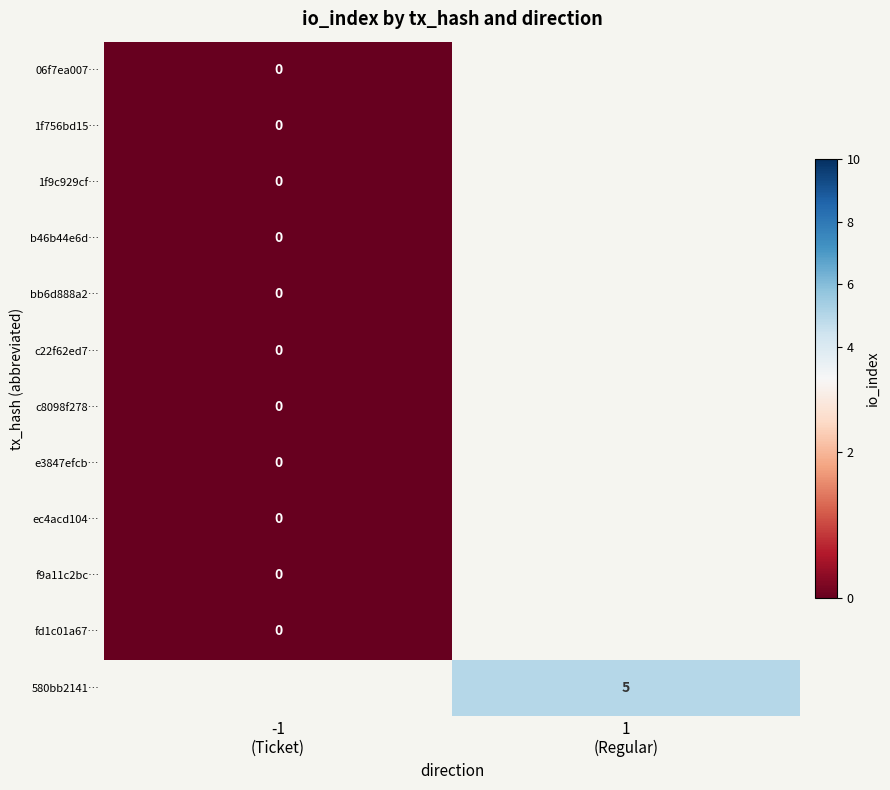

How many positive values does the 580bb2141… series have?

1